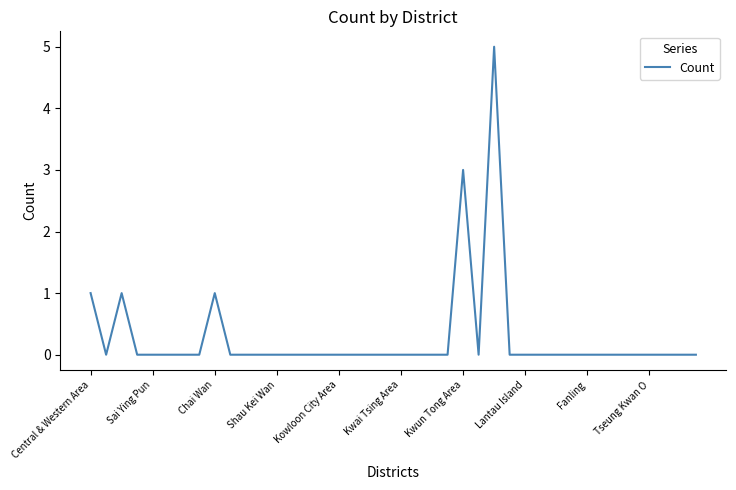

Count the values in the range 0 to 1.

38